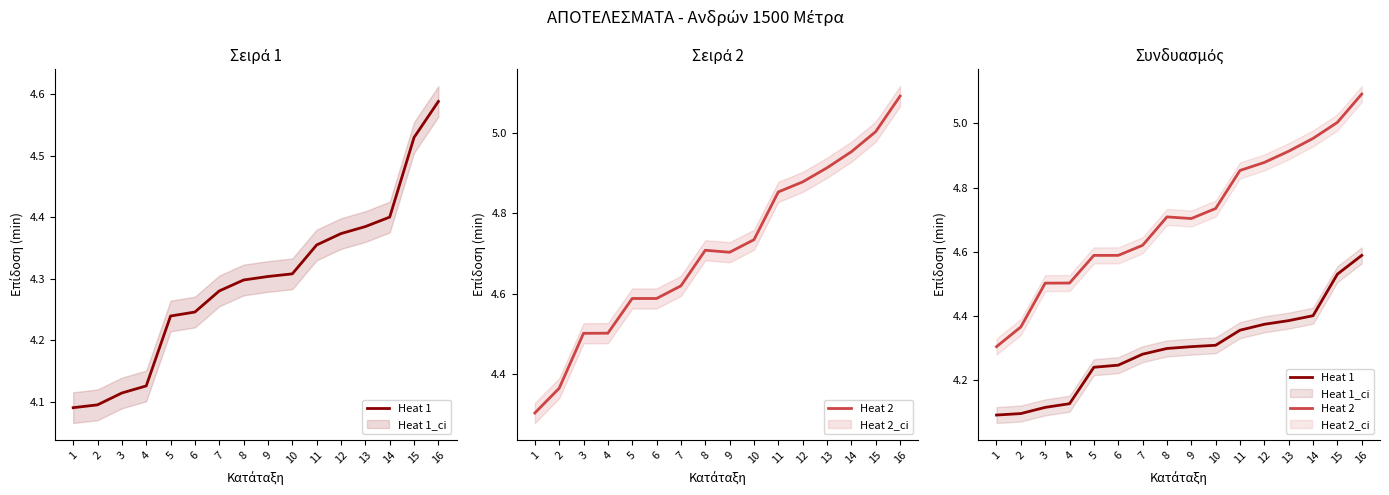

What is the maximum value for Heat 1?

4.6